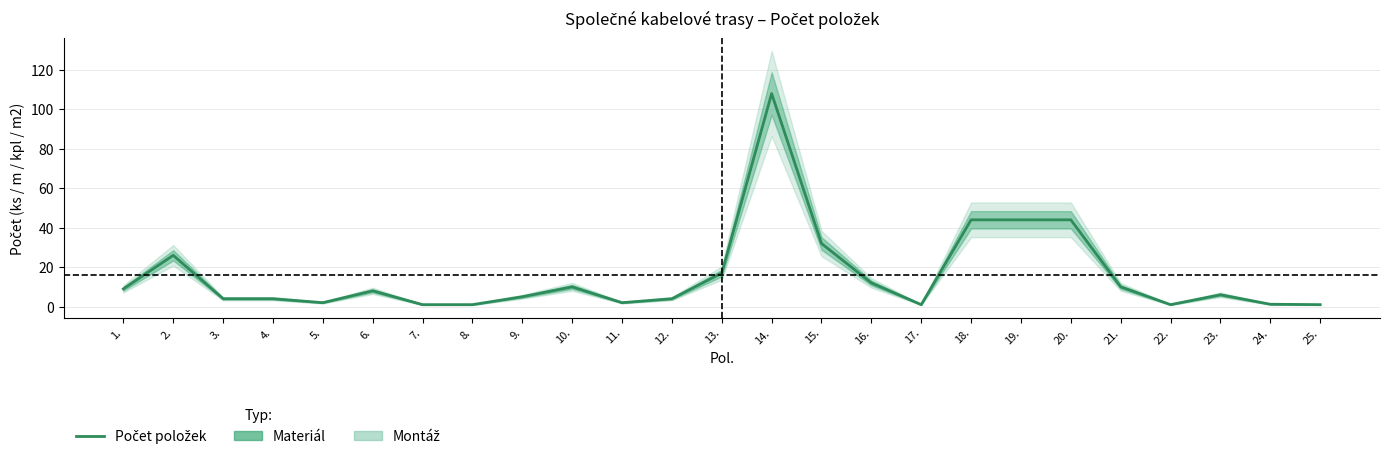

What is the difference between the maximum and minimum values?

107.0